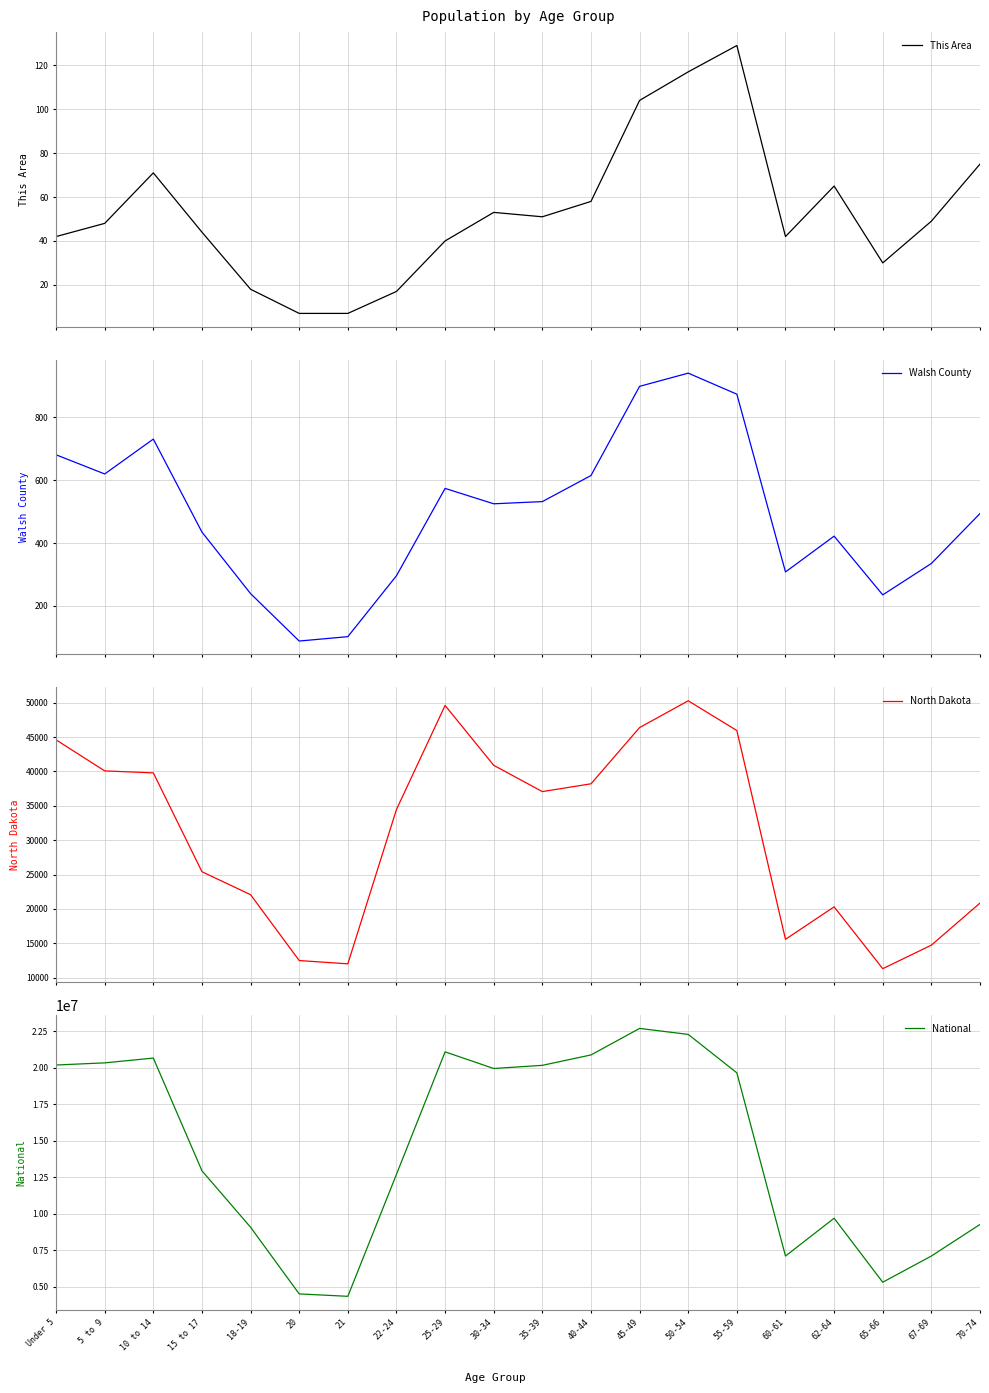

Which category has the lowest value in the This Area series?

20